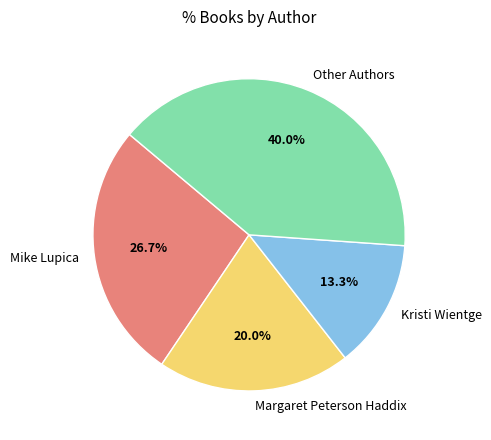

What is the smallest slice in the pie chart?

Kristi Wientge